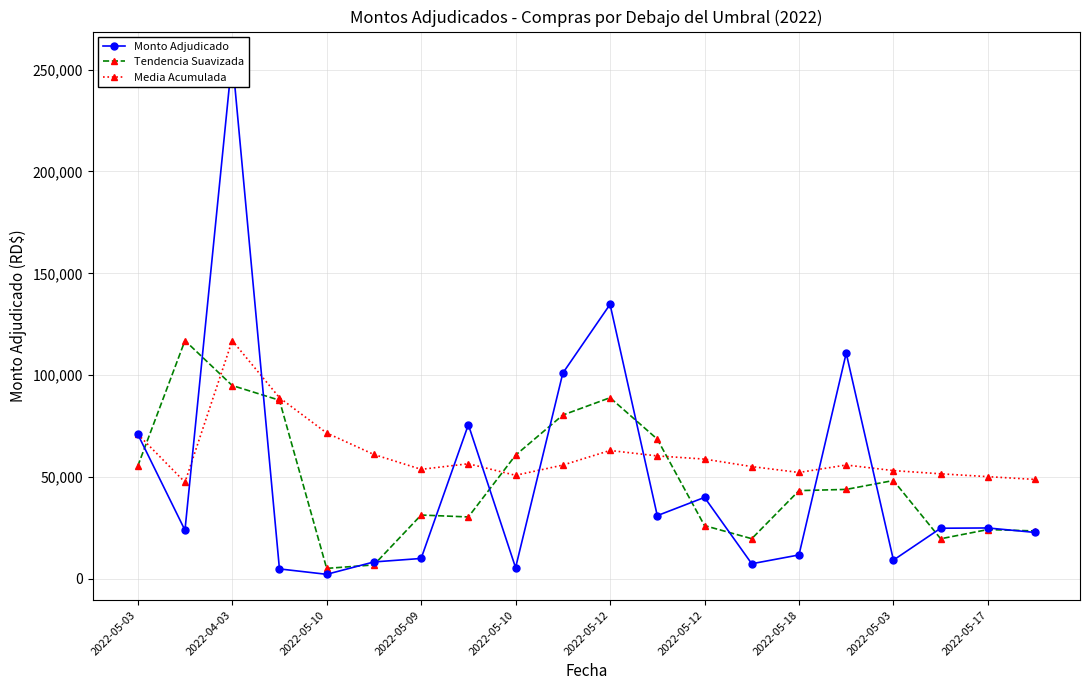

Is this an area chart (filled region under the line)?

No